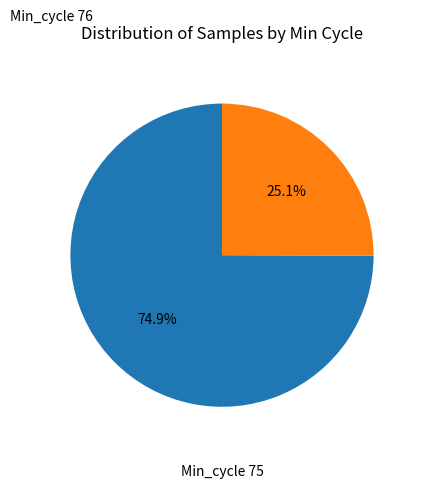

Is Min_cycle 75 the majority of the pie?

No